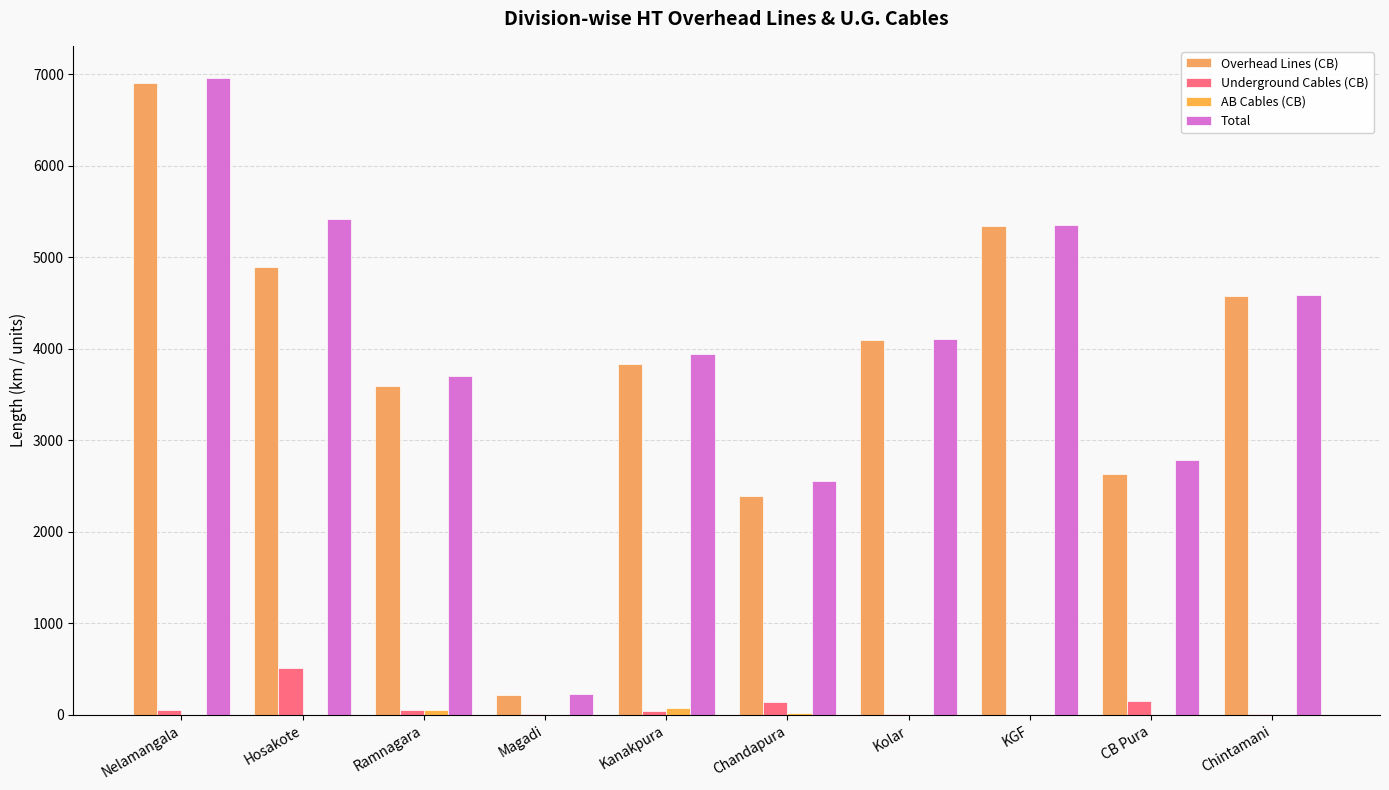

How many categories are shown in the chart?

10